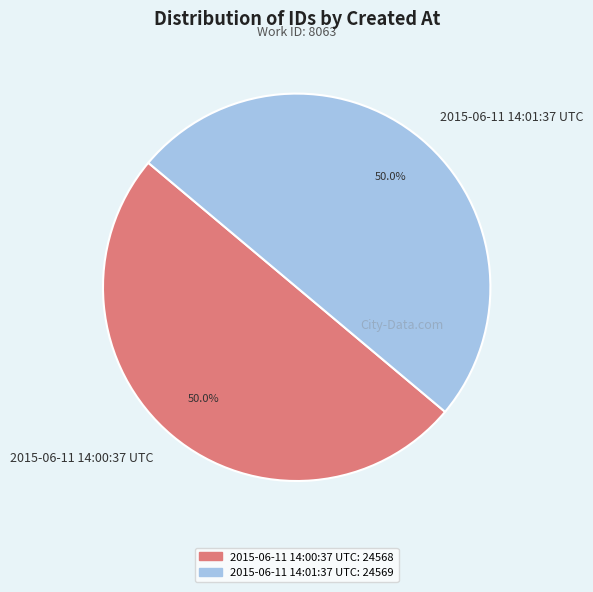

True or false: 2015-06-11 14:01:37 UTC accounts for 50% of the total.

True